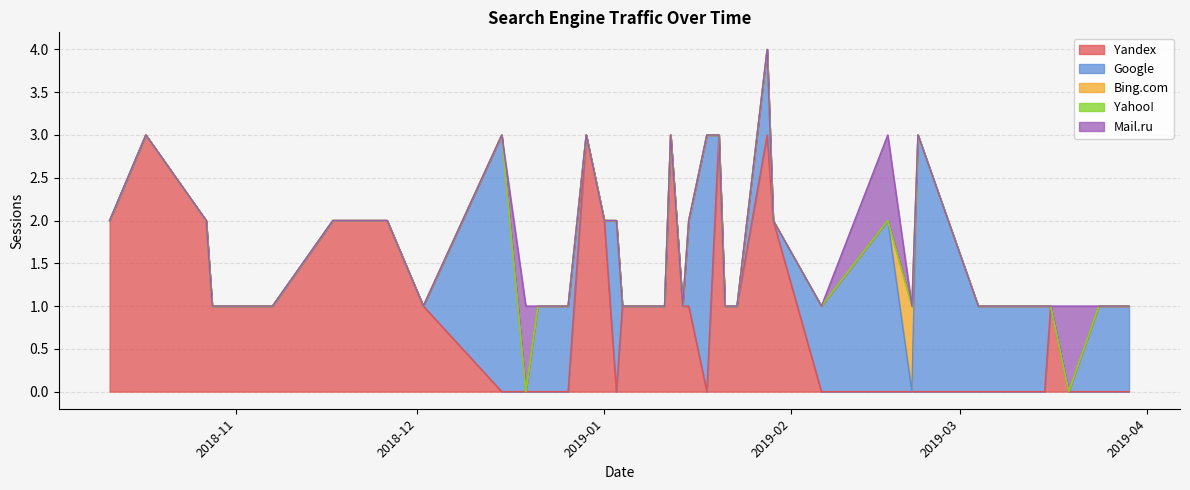

Between 2019-03-16 and 2018-12-21, which series saw the biggest shift?

Yandex